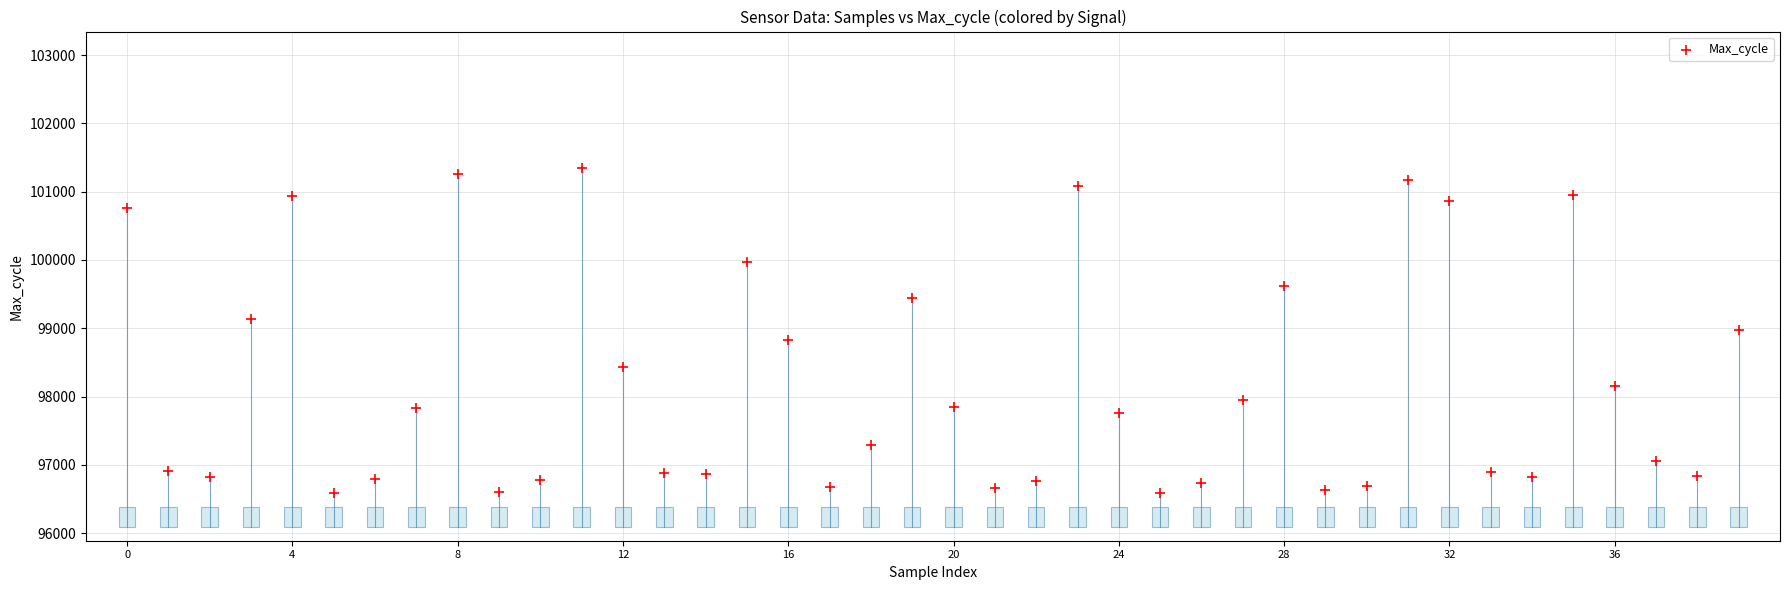

What is the range of Y values (max minus min)?

4757